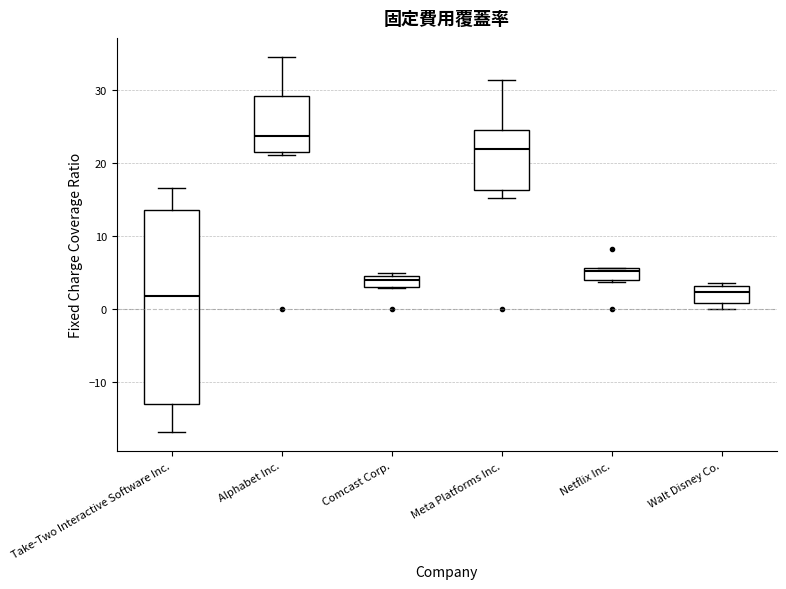

Reading left to right, read every box against the y-axis: the position of its median line, the range the box covers, and the ends of its whiskers. The values are not printed on the chart, so give them approximately, as read against the axis.

Take-Two Interactive Software Inc.: median 2, box -13 to 14, whiskers -17 to 17
Alphabet Inc.: median 24, box 21 to 29, whiskers 21 (just below the box's lower edge) to 35
Comcast Corp.: median 4 (just below the box's upper edge), box 3 to 4, whiskers 3 to 5
Meta Platforms Inc.: median 22, box 16 to 24, whiskers 15 to 31
Netflix Inc.: median 5, box 4 to 6, whiskers 4 (just below the box's lower edge) to 6
Walt Disney Co.: median 2, box 1 to 3, whiskers 0 to 4